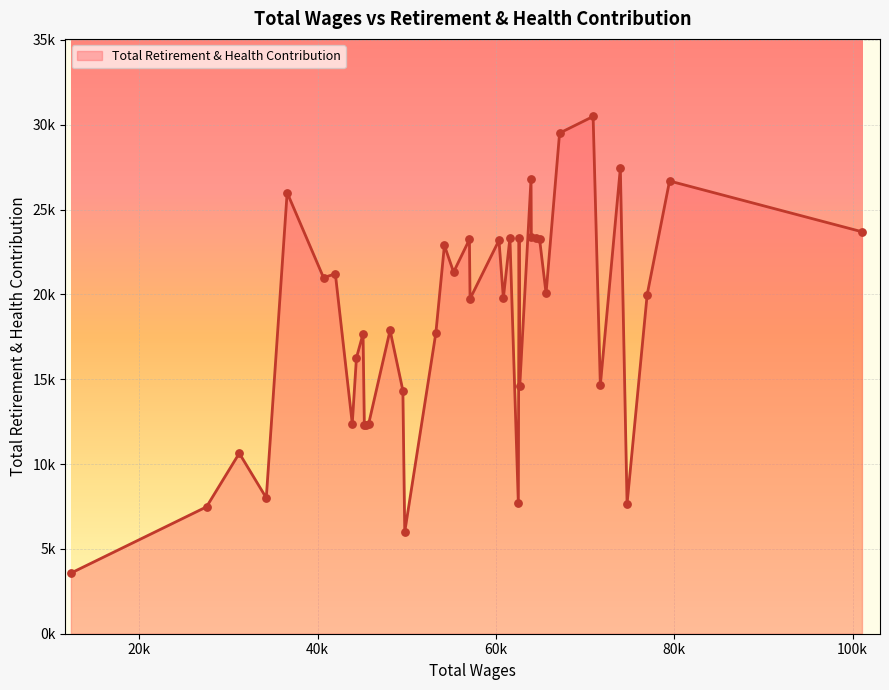

Is this an area chart (filled region under the line)?

Yes